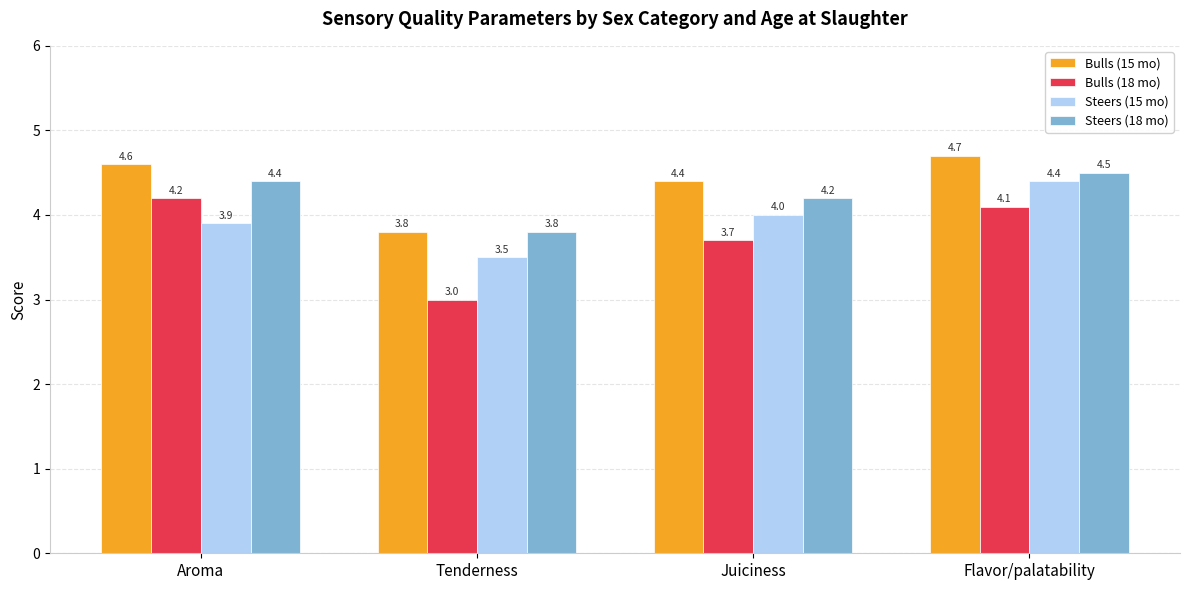

The value of Steers (15 mo) at Juiciness is 4.0. True or false?

True